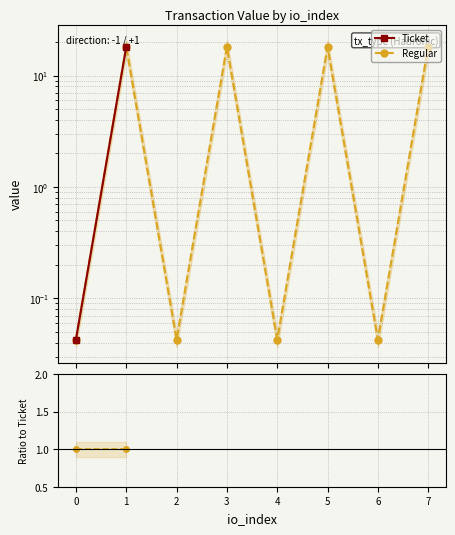

After their last crossing, which series has the higher values: Regular/Ticket or Regular?

Regular